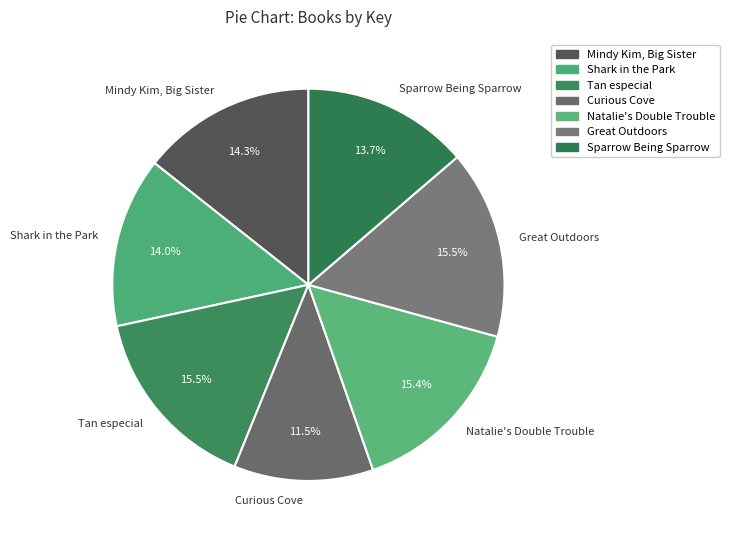

Which category has the smallest portion of the pie?

Curious Cove